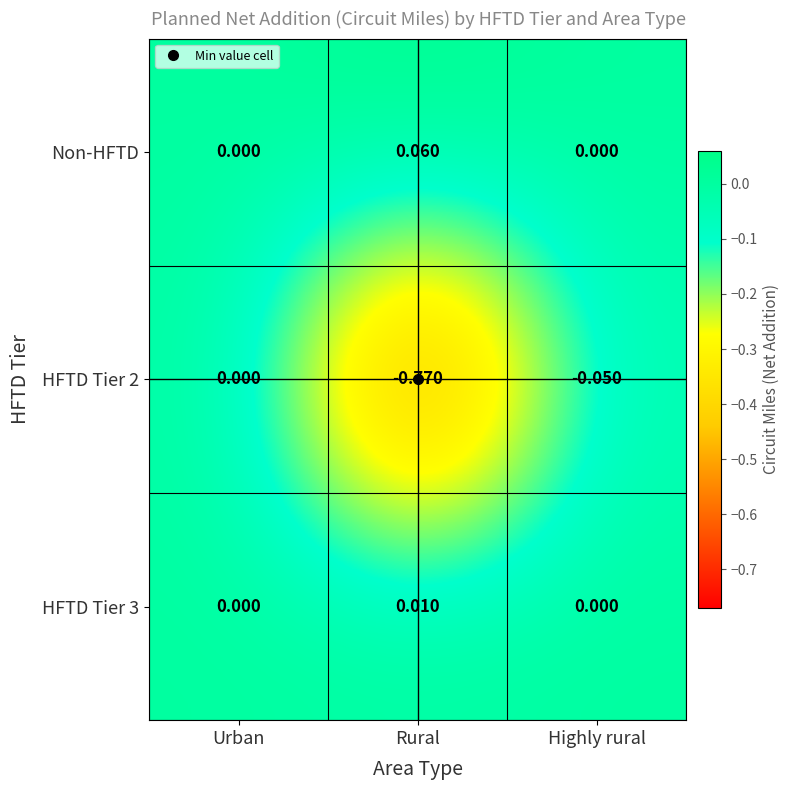

What is the difference between the highest and lowest values at Rural?

0.8